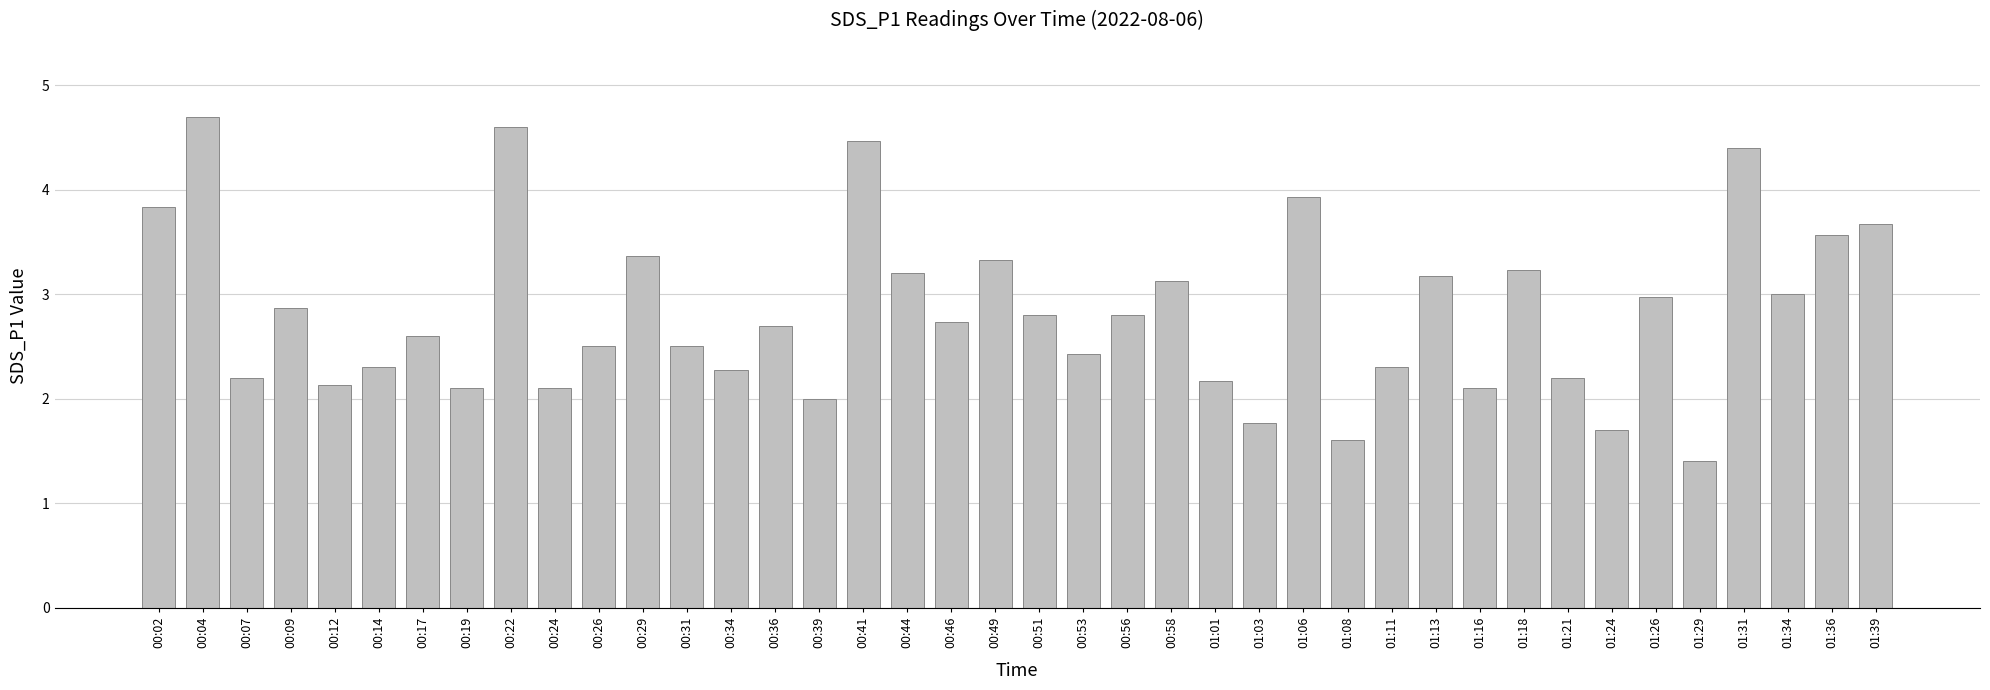

What is the difference between the maximum and minimum values?

3.3